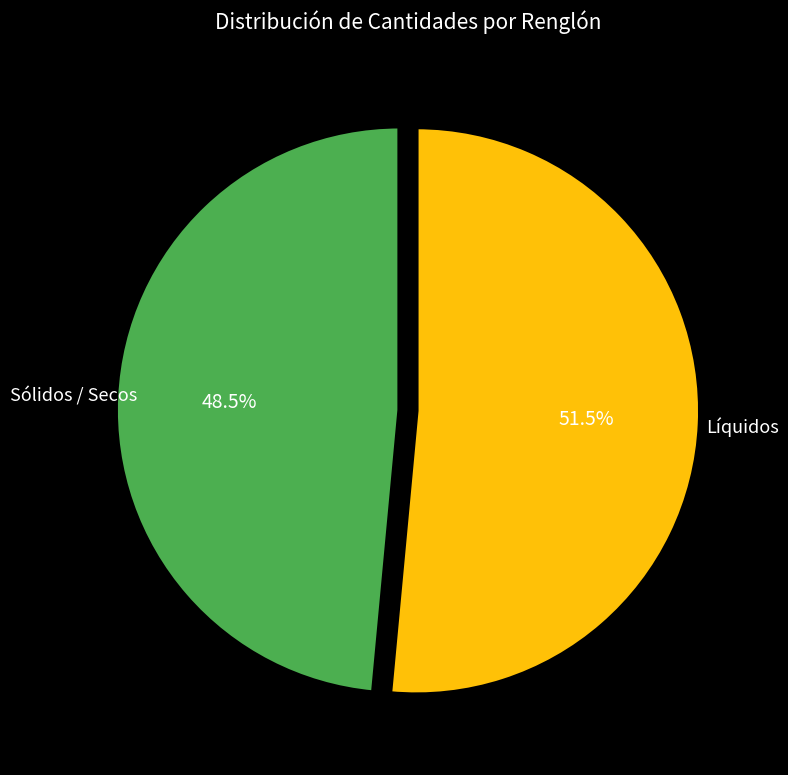

Does any single category account for the majority?

Yes